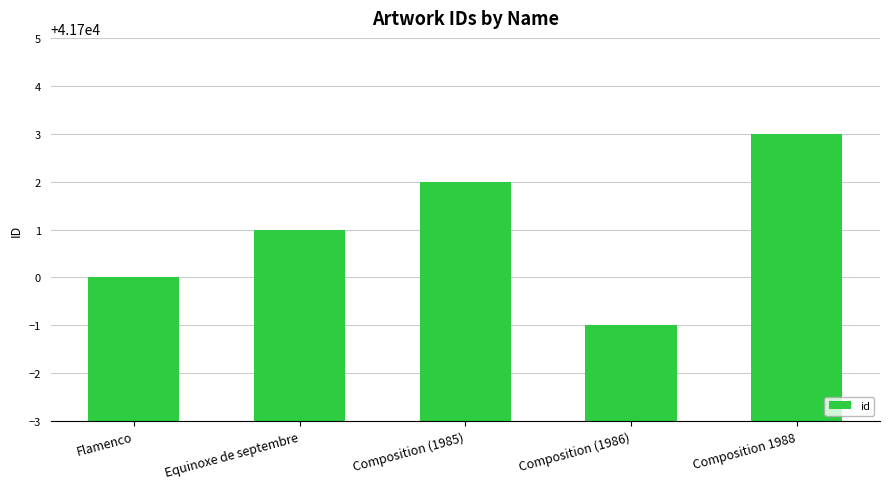

Reading right to left, list all the values displayed in this chart.

41703	41699	41702	41701	41700